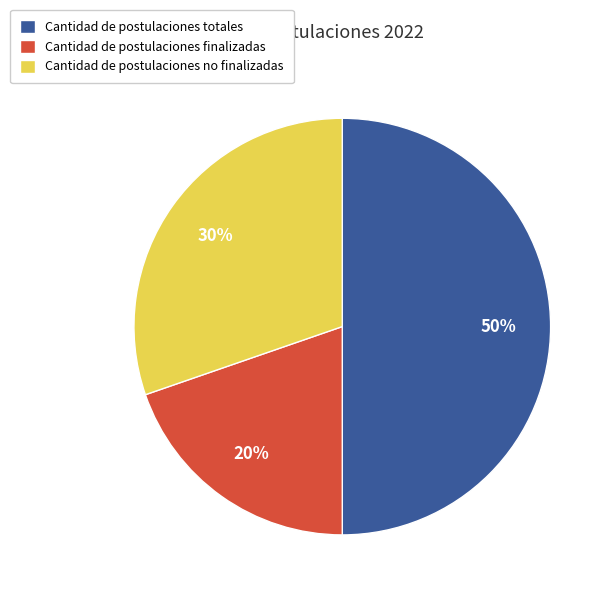

Which slice is the smallest?

Cantidad de postulaciones finalizadas